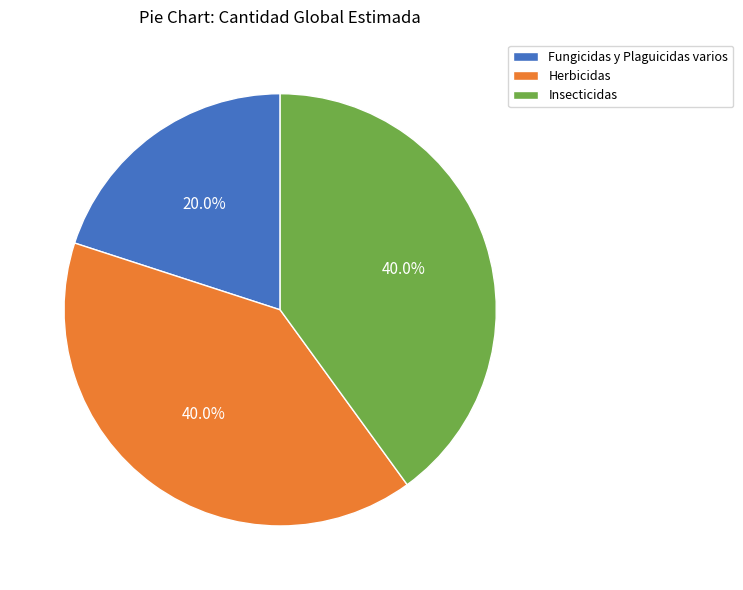

How many segments does this pie chart have?

3